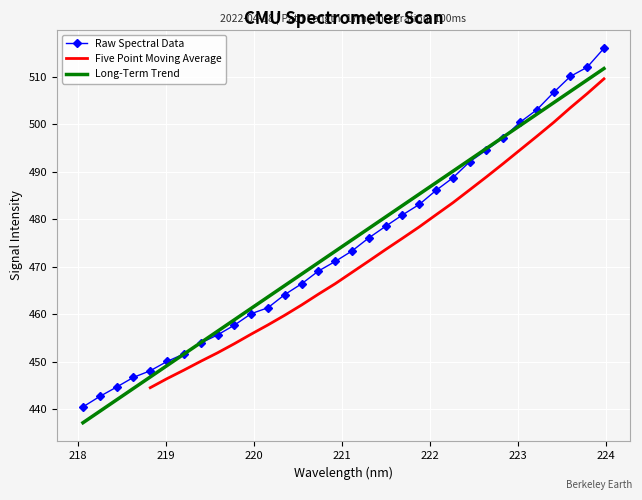

What is the ratio of the value at 222.8355 to the value at 222.263?

1.0